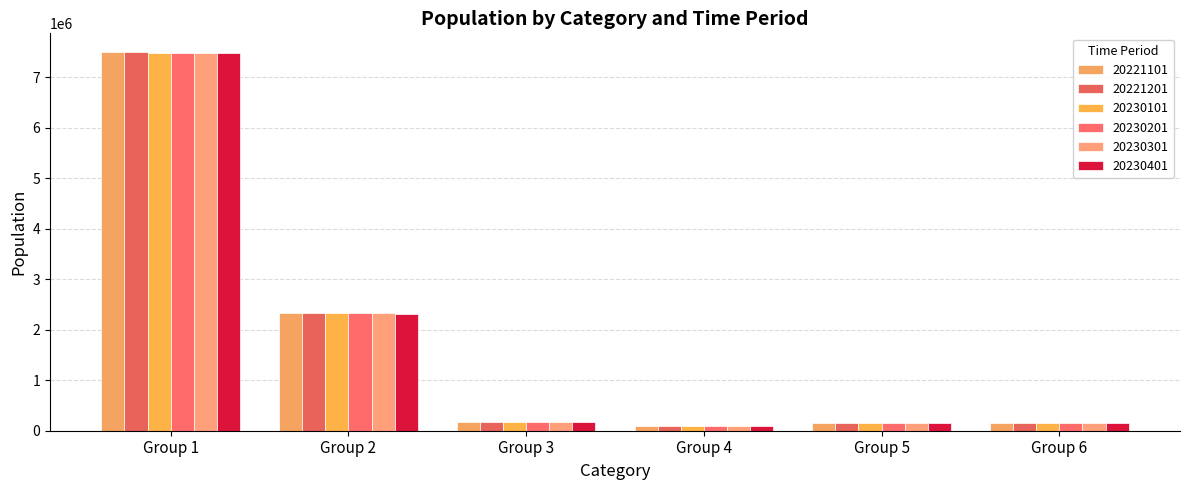

Where is 20230401 nearest to the value 3780731?

Group 2